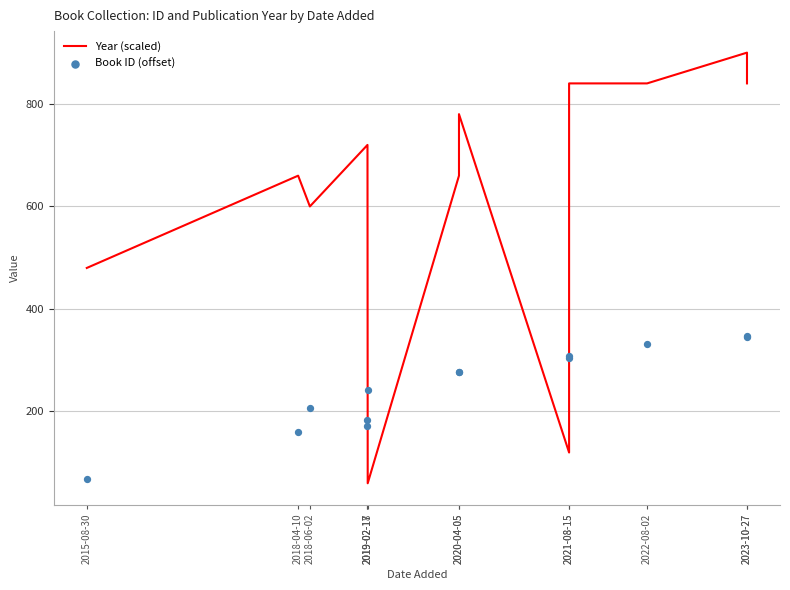

What are all the series names shown in the legend?

Year (scaled), Book ID (offset)